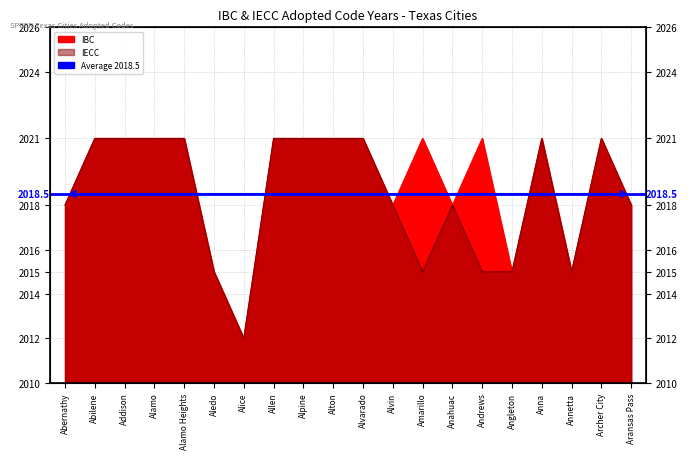

In IBC, how many points are higher than both neighbors (excluding endpoints)?

4